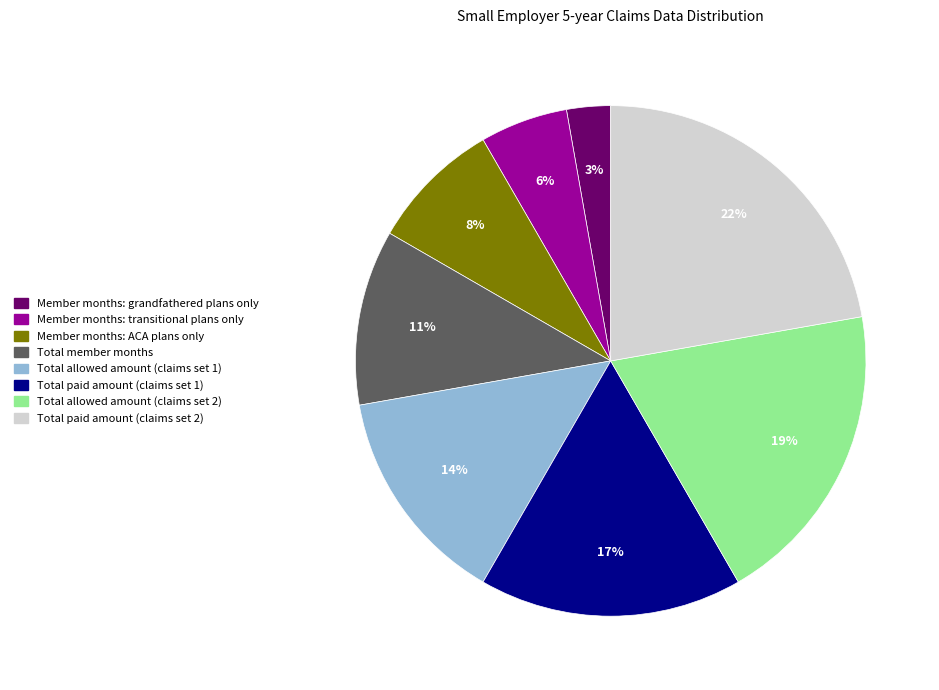

Do Member months: grandfathered plans only and Total member months together represent more than half of the pie?

No